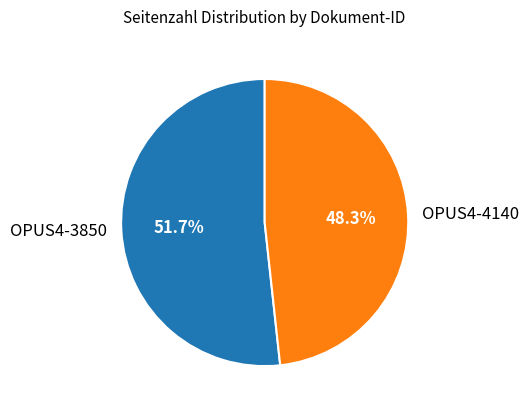

How many segments does this pie chart have?

2